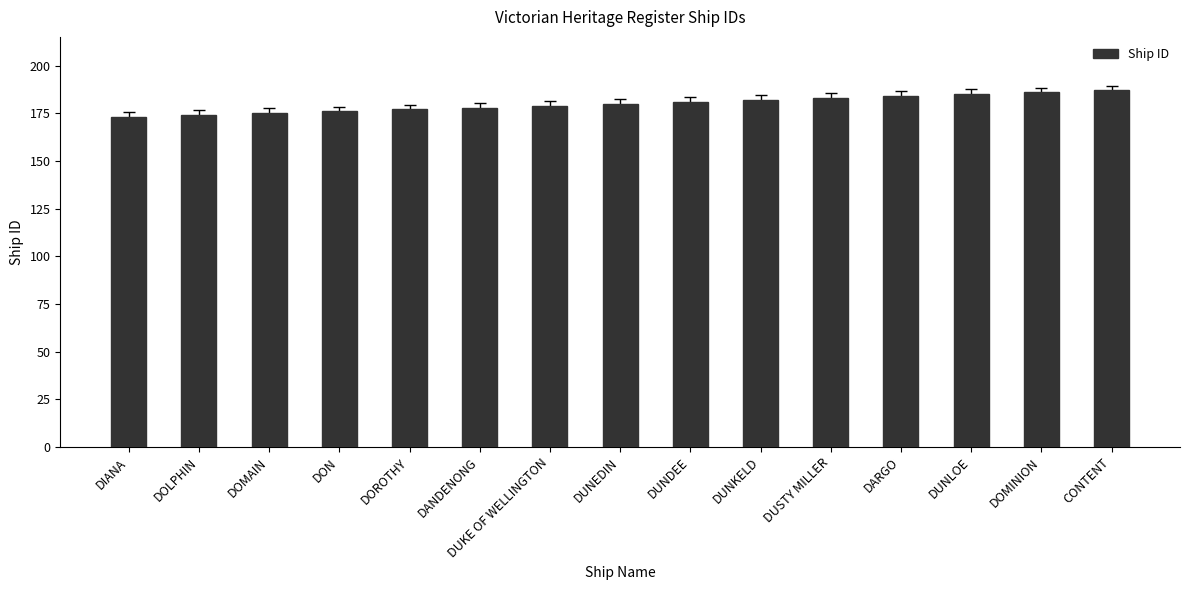

How many data points are less than 180?

7